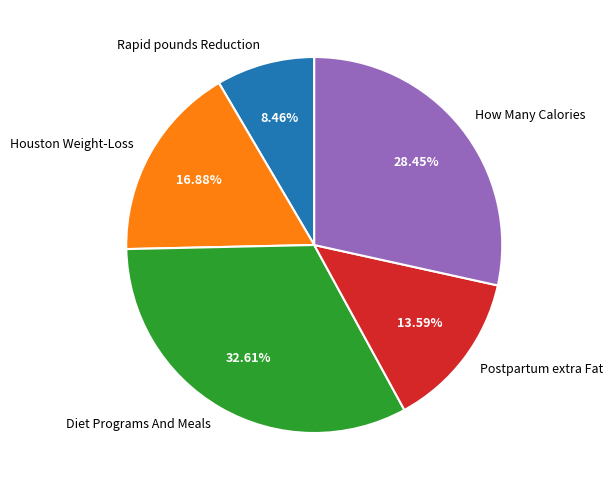

Count the number of slices in the pie.

5